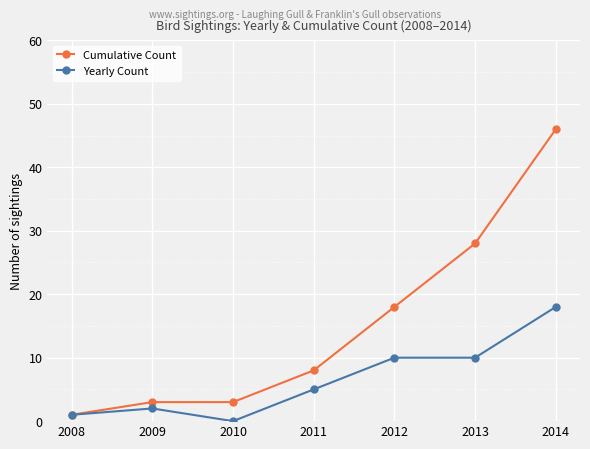

At which category does Yearly Count reach its first local peak?

2009